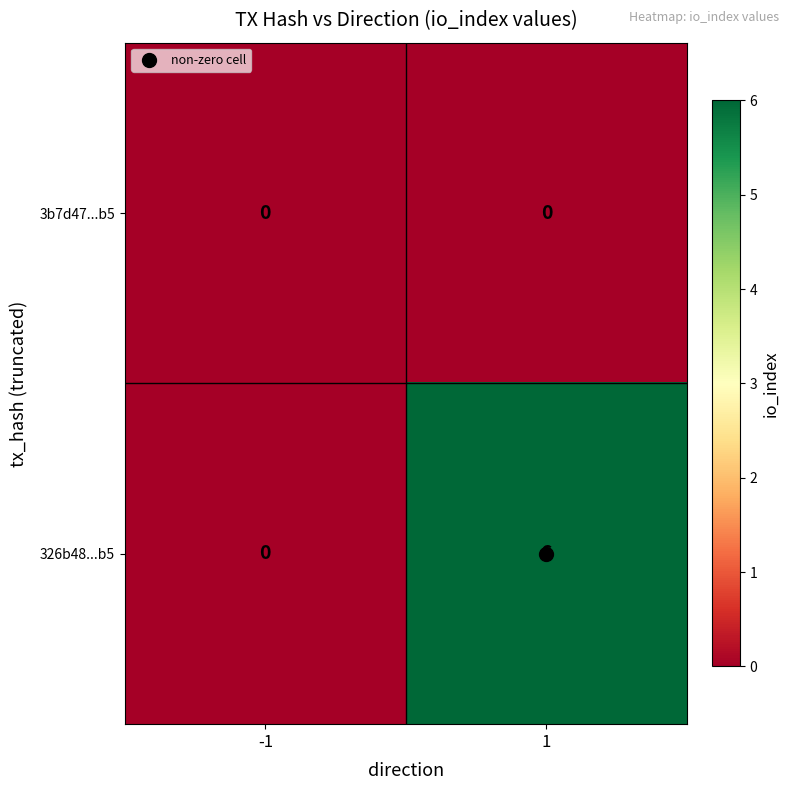

Which series has the widest spread of values?

326b48...b5